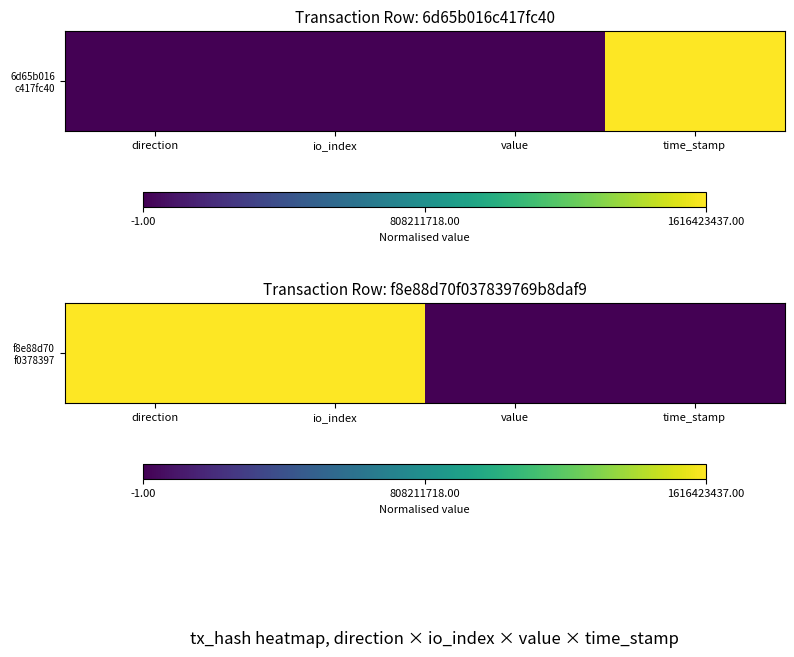

At which category does the chart reach its peak across all series?

direction